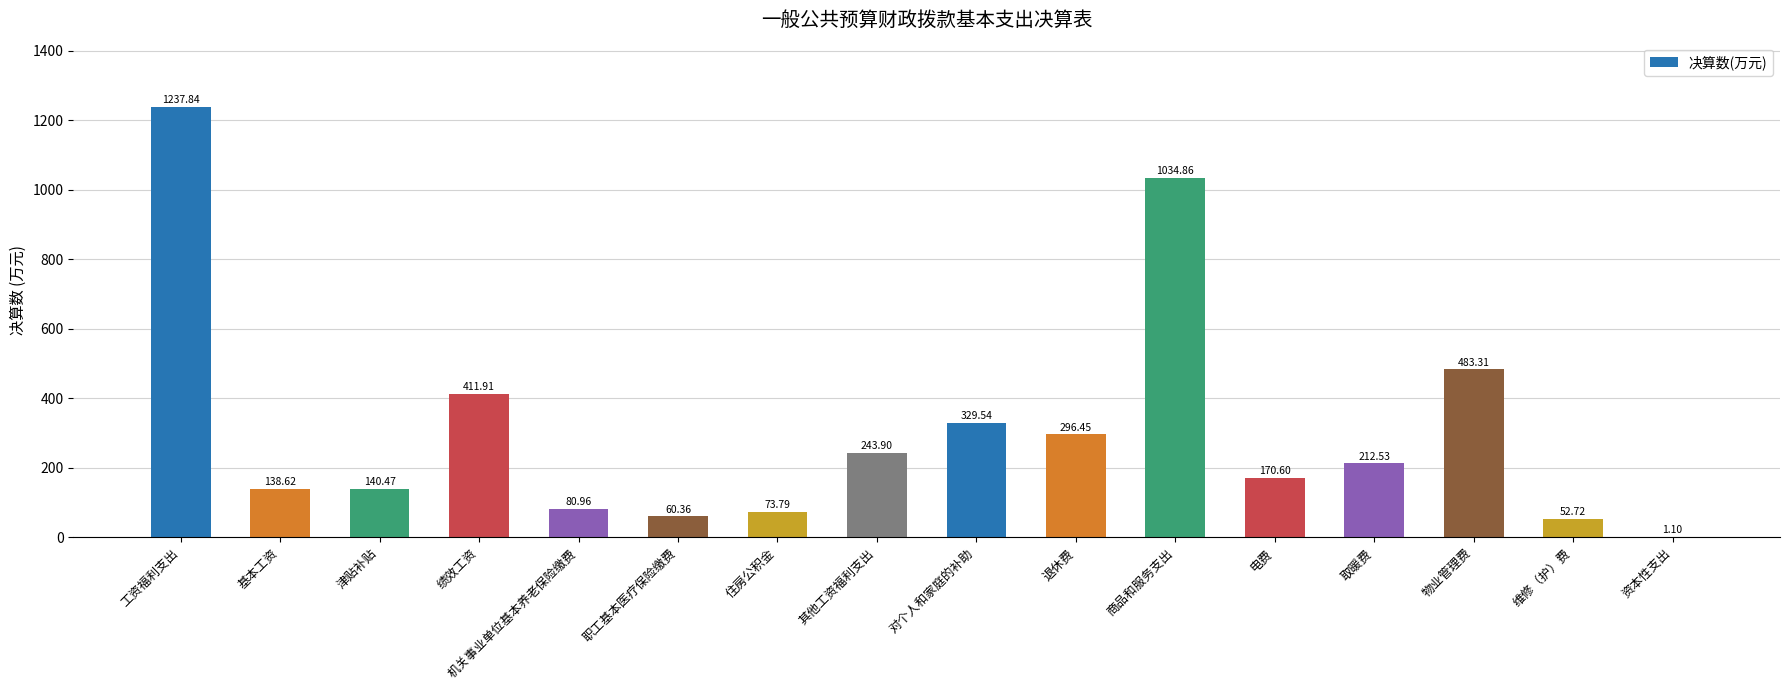

At which label is the value closest to 619?

物业管理费